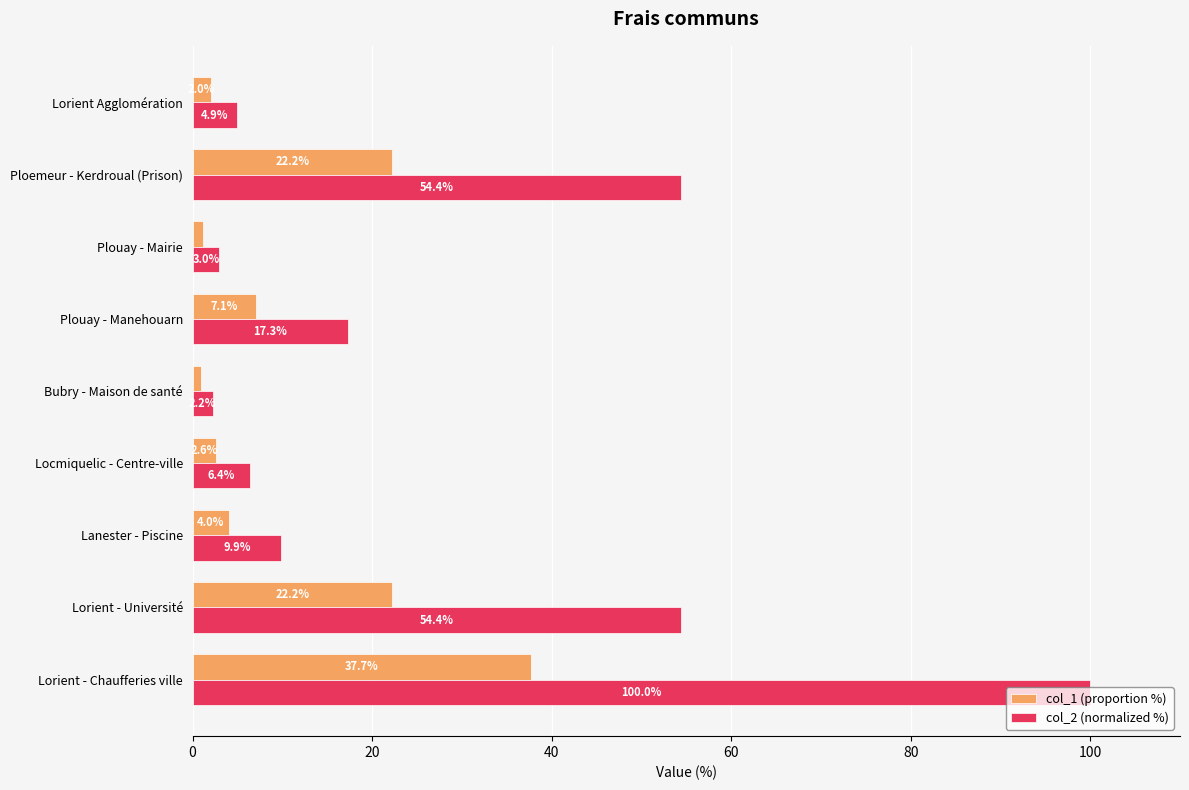

The col_2 (normalized %) series shows 4.9 at Lorient Agglomération. True or false?

True